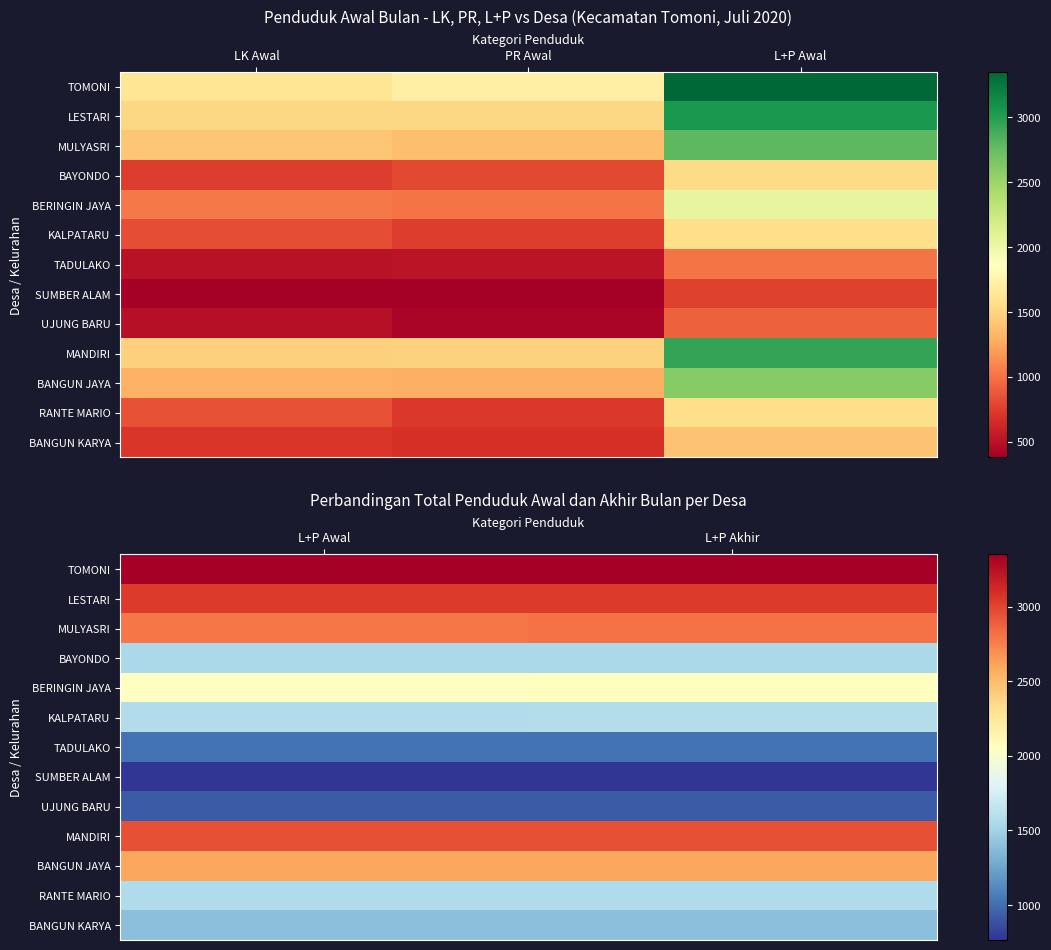

Which has a higher value, PR Awal or LK Awal?

PR Awal